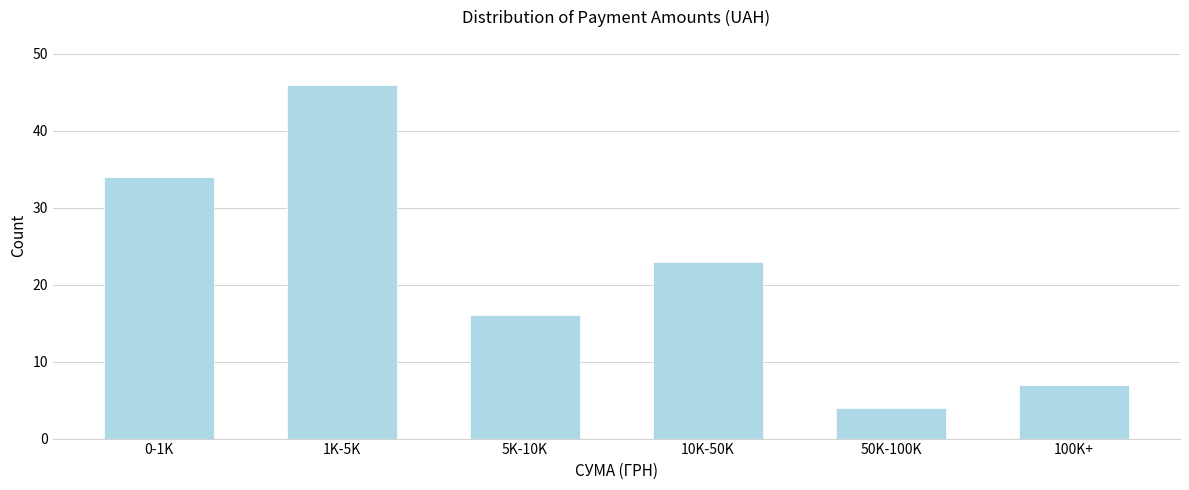

Reading left to right, what are all the values shown in this chart?

0-1K=34	1K-5K=46	5K-10K=16	10K-50K=23	50K-100K=4	100K+=7